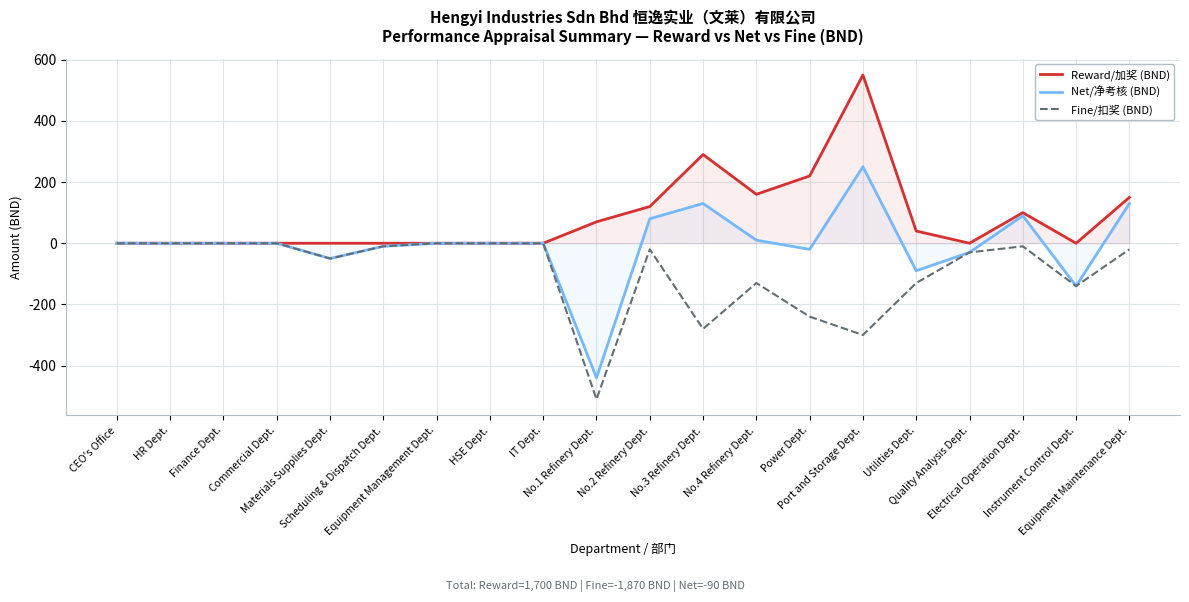

Rank the series by their maximum value, from highest to lowest.

Reward/加奖 (BND), Net/净考核 (BND), Fine/扣奖 (BND)